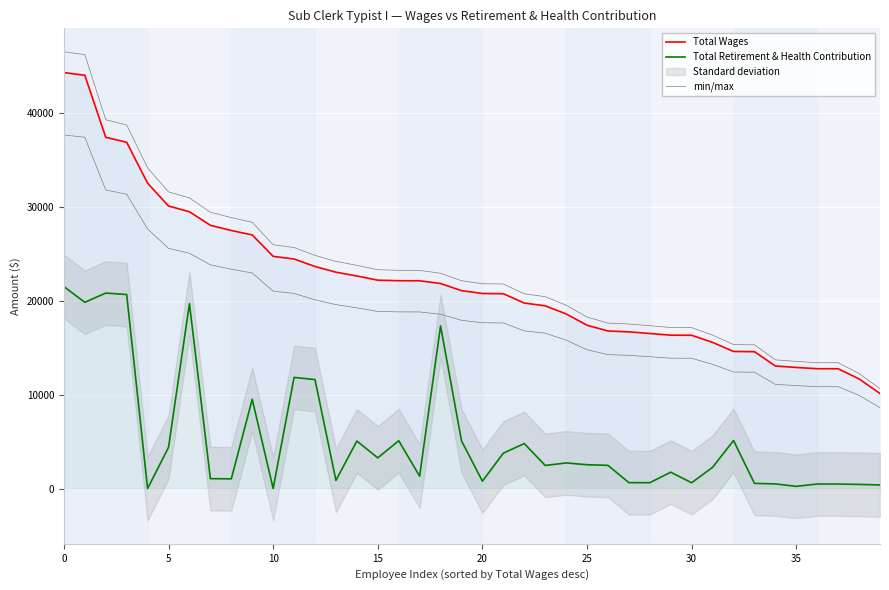

True or false: min/max has a value of 11102.7 at 34.

True